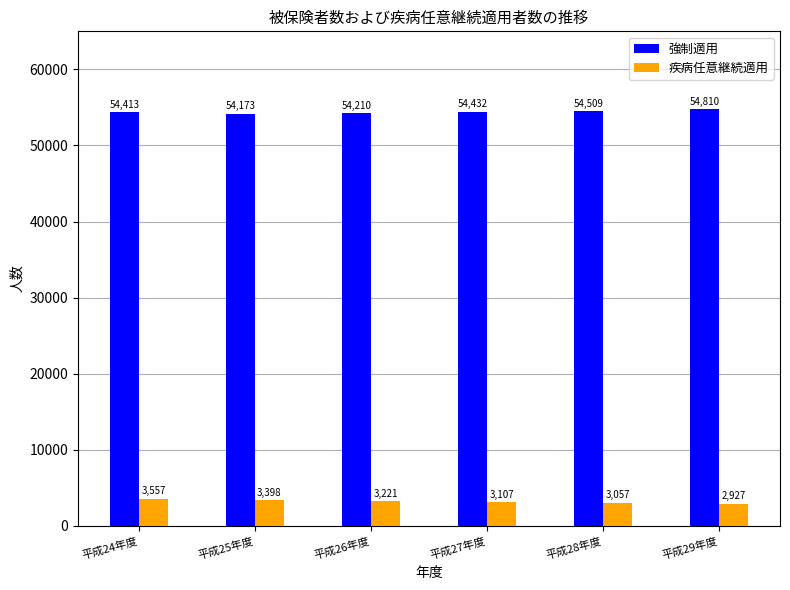

Is it true that 強制適用 equals 96775 at 平成29年度?

False